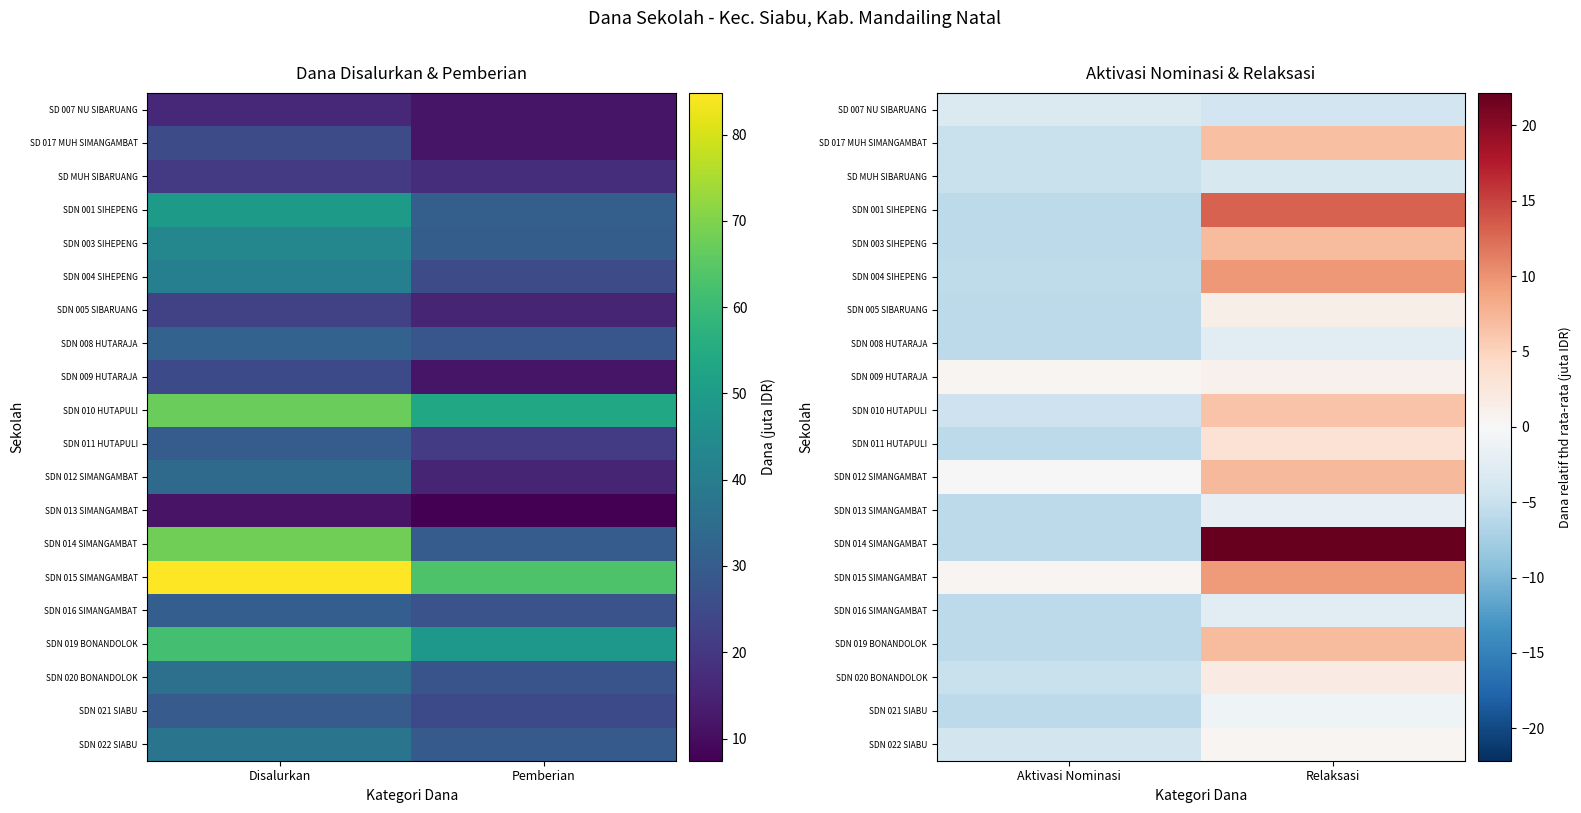

What is the average value of the SDN 009 HUTARAJA series?

0.6